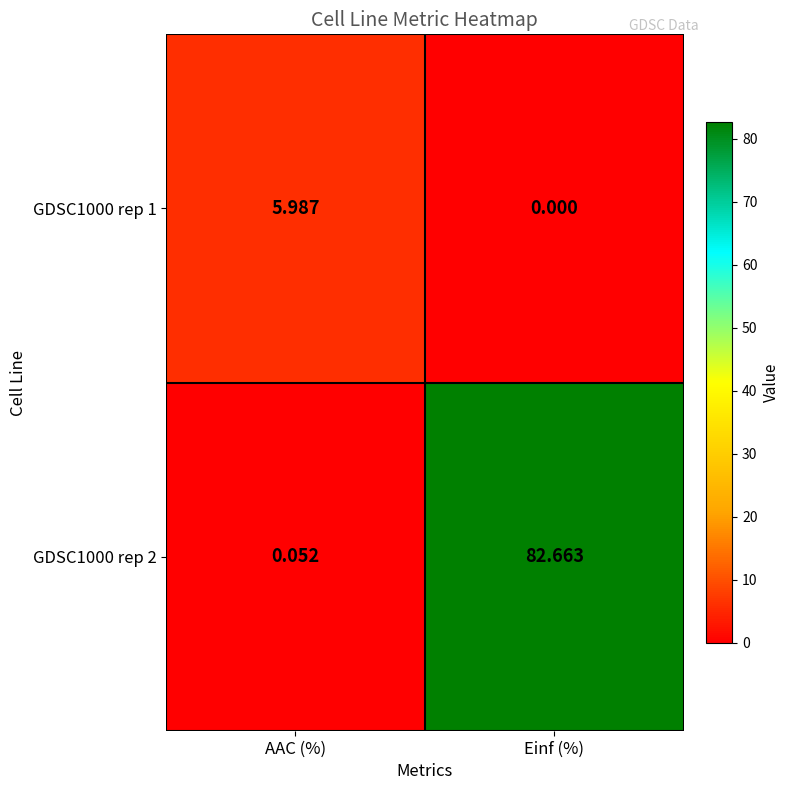

At which category is the sum across all series the highest?

Einf (%)